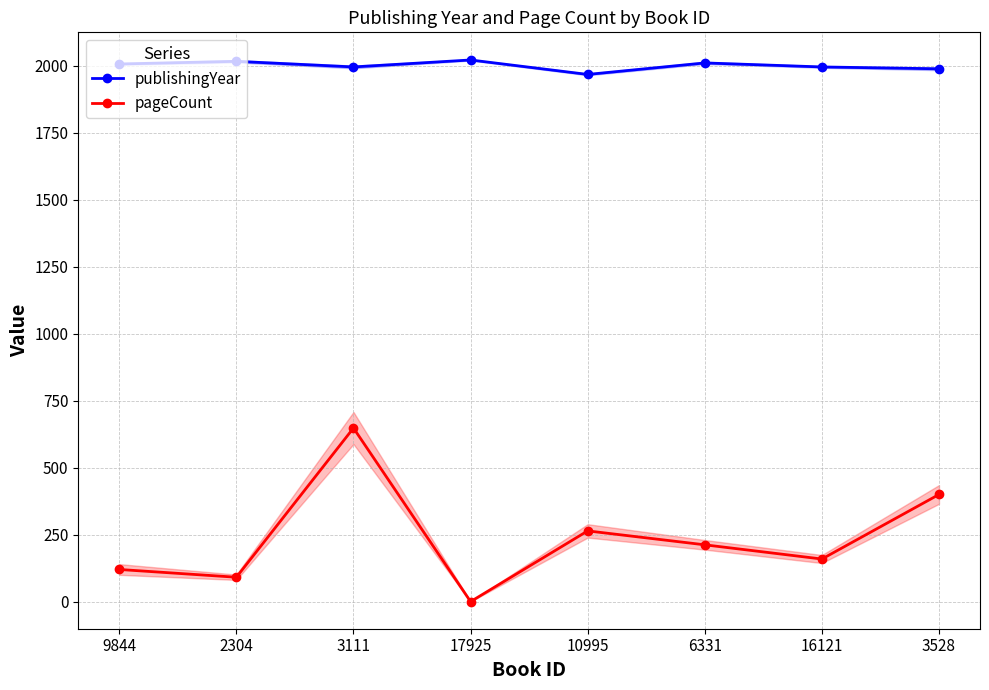

What position from the left is 17925?

4